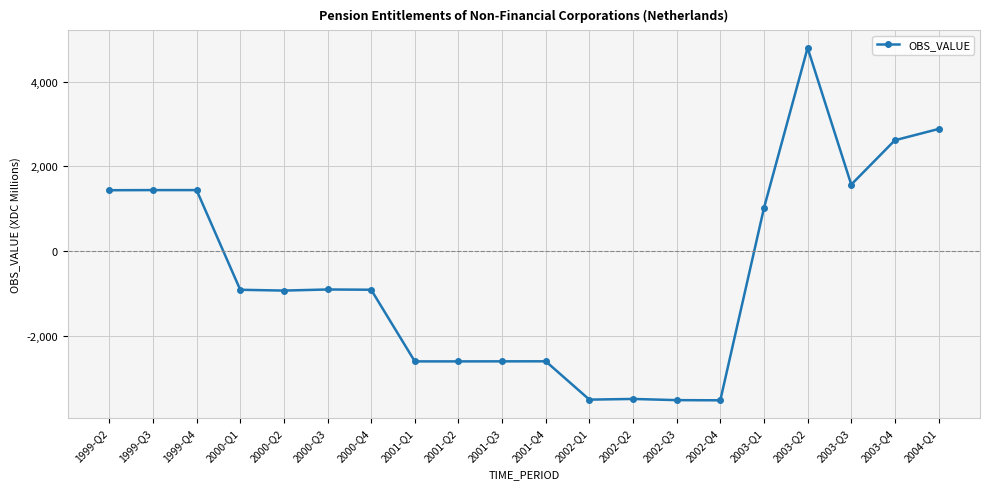

How many values are below zero?

12